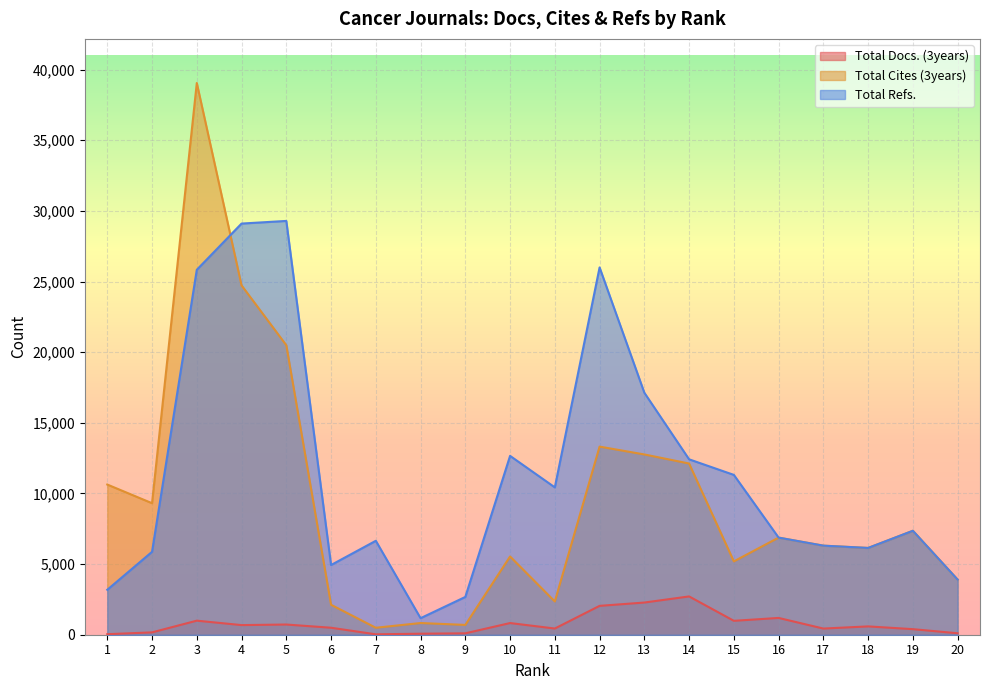

True or false: Total Docs. (3years) and Total Cites (3years) intersect in this chart.

False